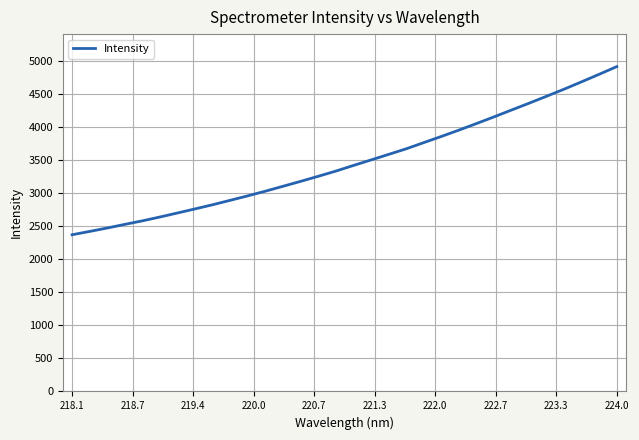

What is the greatest value displayed?

4909.9